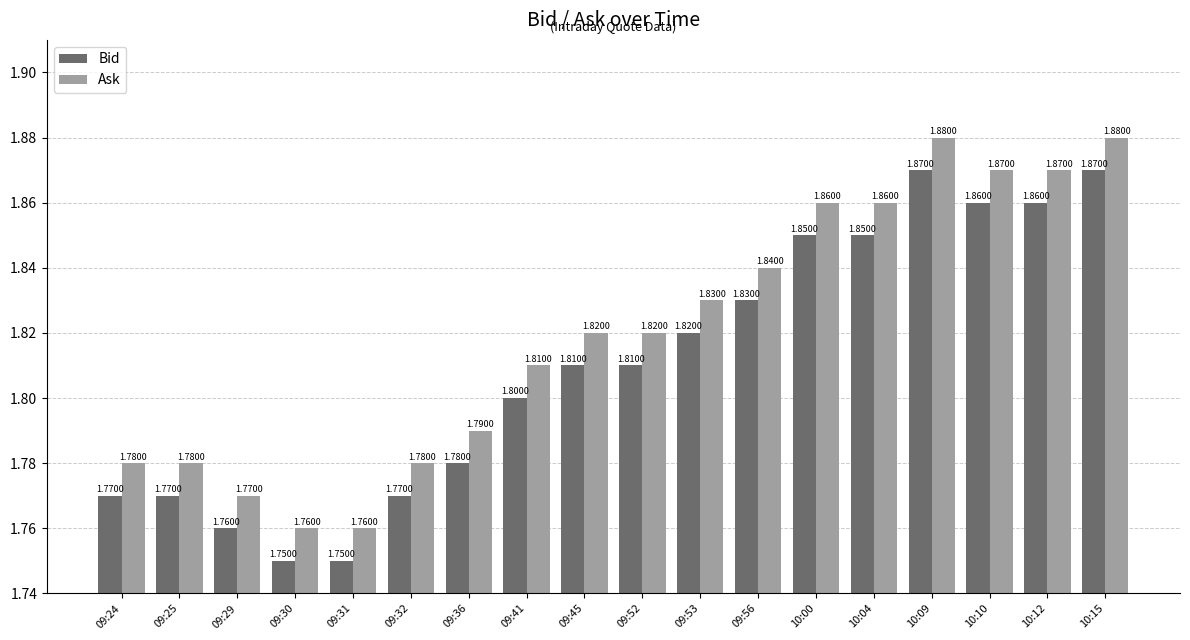

List the series in order of their overall mean, lowest first.

Bid, Ask